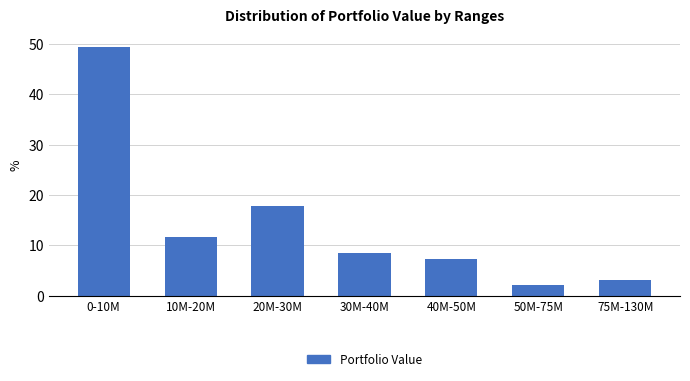

Reading left to right, transcribe all the data shown in this chart.

0-10M=49.5	10M-20M=11.6	20M-30M=17.9	30M-40M=8.4	40M-50M=7.4	50M-75M=2.1	75M-130M=3.2